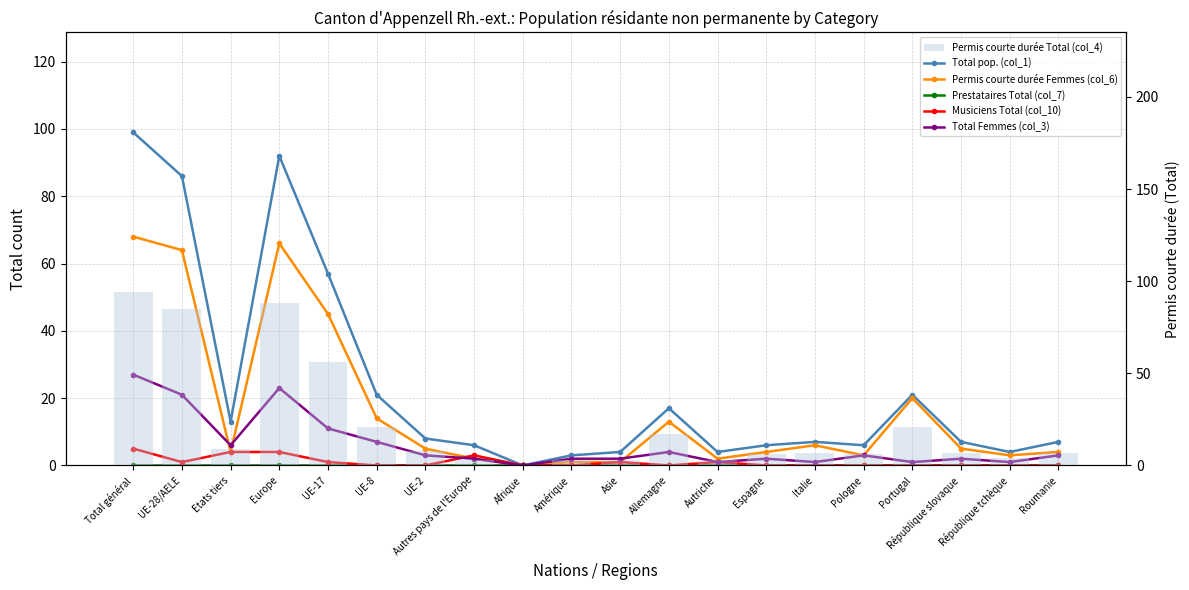

At which label is Prestataires Total (col_7) closest to 0?

Total général